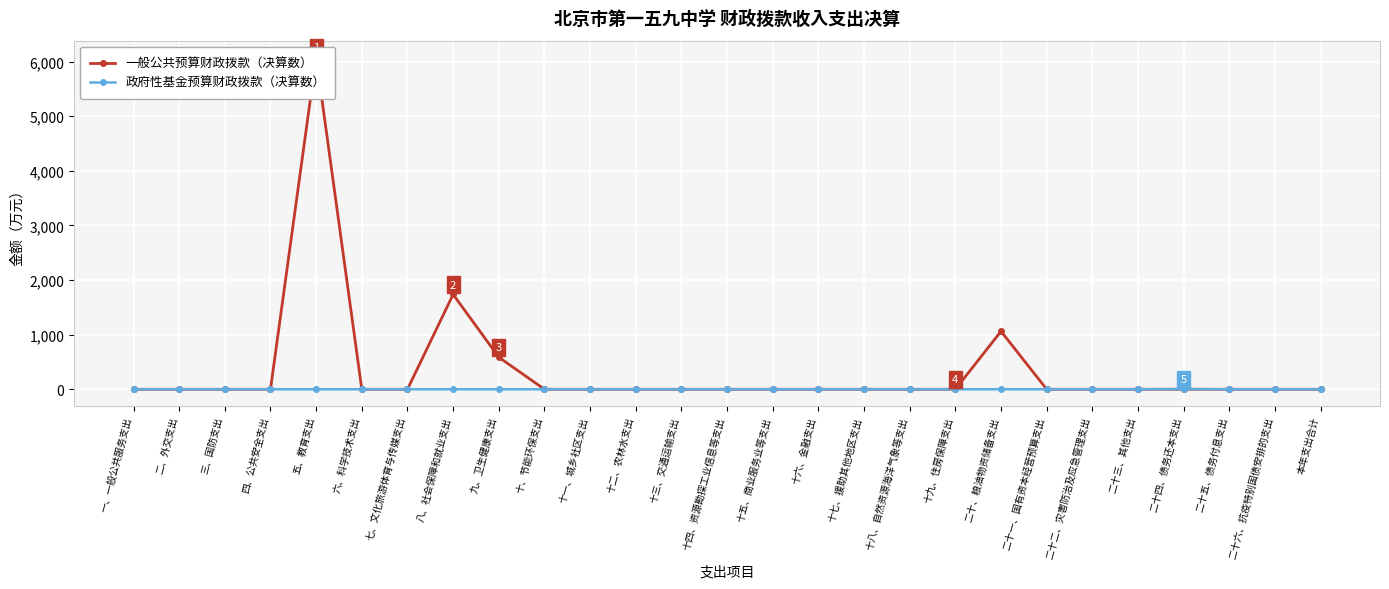

At which category is the sum across all series the highest?

五、教育支出